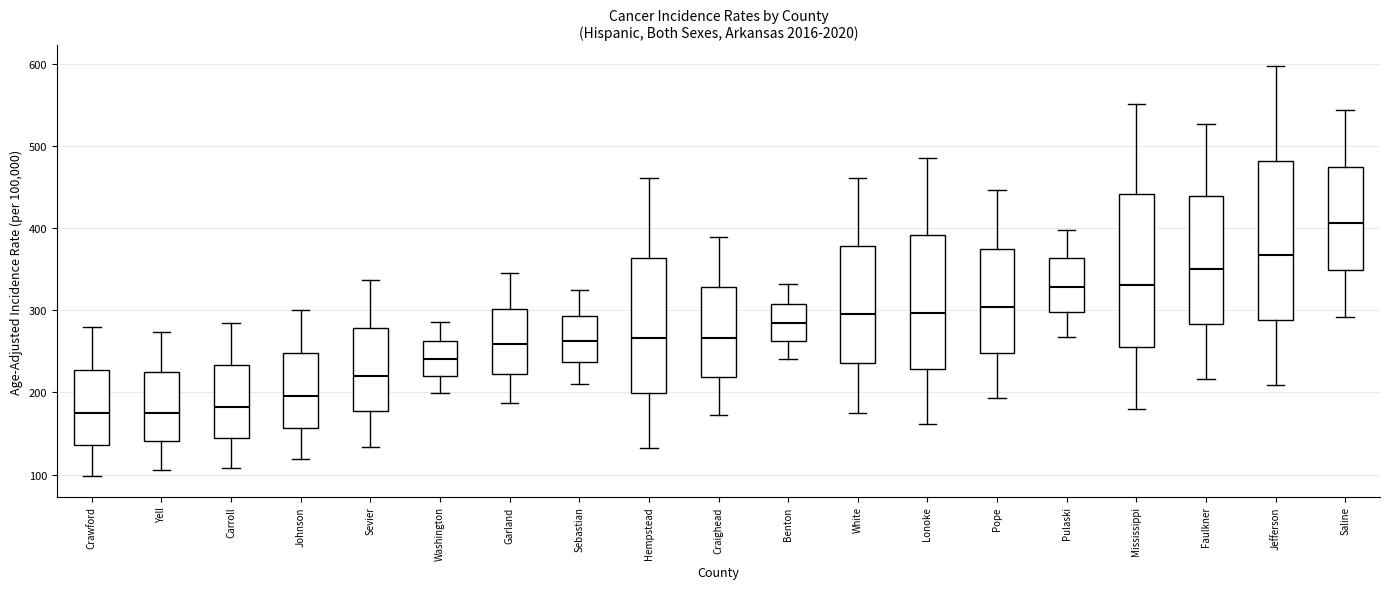

Reading left to right, read every box against the y-axis: the position of its median line, the range the box covers, and the ends of its whiskers. The values are not printed on the chart, so give them approximately, as read against the axis.

Crawford: median 170, box 140 to 230, whiskers 100 to 280
Yell: median 180, box 140 to 220, whiskers 110 to 270
Carroll: median 180, box 140 to 230, whiskers 110 to 280
Johnson: median 200, box 160 to 250, whiskers 120 to 300
Sevier: median 220, box 180 to 280, whiskers 130 to 340
Washington: median 240, box 220 to 260, whiskers 200 to 290
Garland: median 260, box 220 to 300, whiskers 190 to 350
Sebastian: median 260, box 240 to 290, whiskers 210 to 320
Hempstead: median 270, box 200 to 360, whiskers 130 to 460
Craighead: median 270, box 220 to 330, whiskers 170 to 390
Benton: median 280, box 260 to 310, whiskers 240 to 330
White: median 300, box 240 to 380, whiskers 170 to 460
Lonoke: median 300, box 230 to 390, whiskers 160 to 490
Pope: median 300, box 250 to 370, whiskers 190 to 450
Pulaski: median 330, box 300 to 360, whiskers 270 to 400
Mississippi: median 330, box 260 to 440, whiskers 180 to 550
Faulkner: median 350, box 280 to 440, whiskers 220 to 530
Jefferson: median 370, box 290 to 480, whiskers 210 to 600
Saline: median 410, box 350 to 470, whiskers 290 to 540